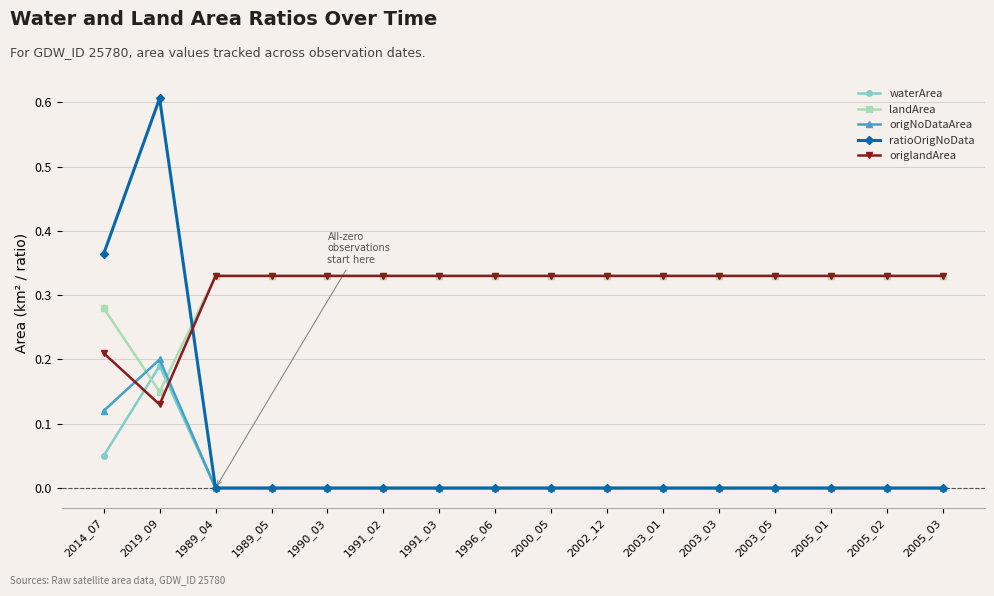

What is the greatest value displayed?

0.6